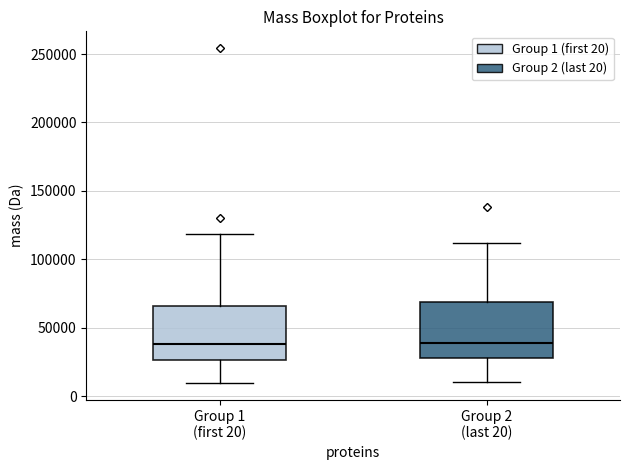

Where does the median line of the box for Group 2 (last 20) sit on the y-axis? The values are not printed on the chart, so give them approximately, as read against the axis.

40000